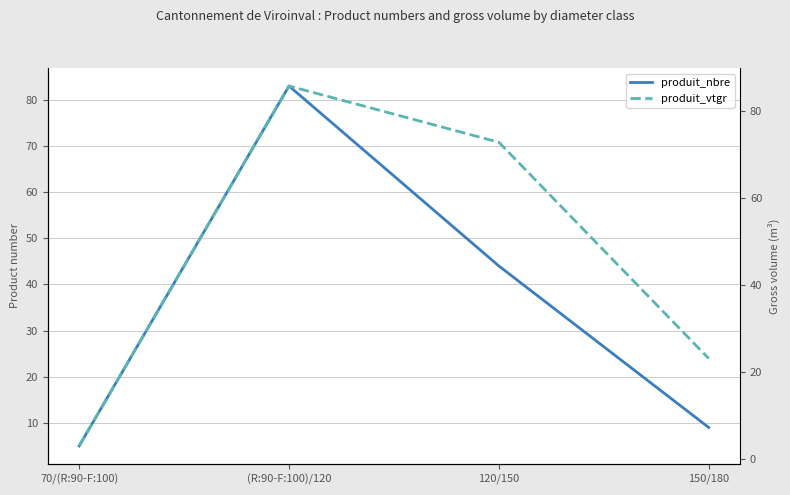

At which category is the sum across all series the highest?

(R:90-F:100)/120